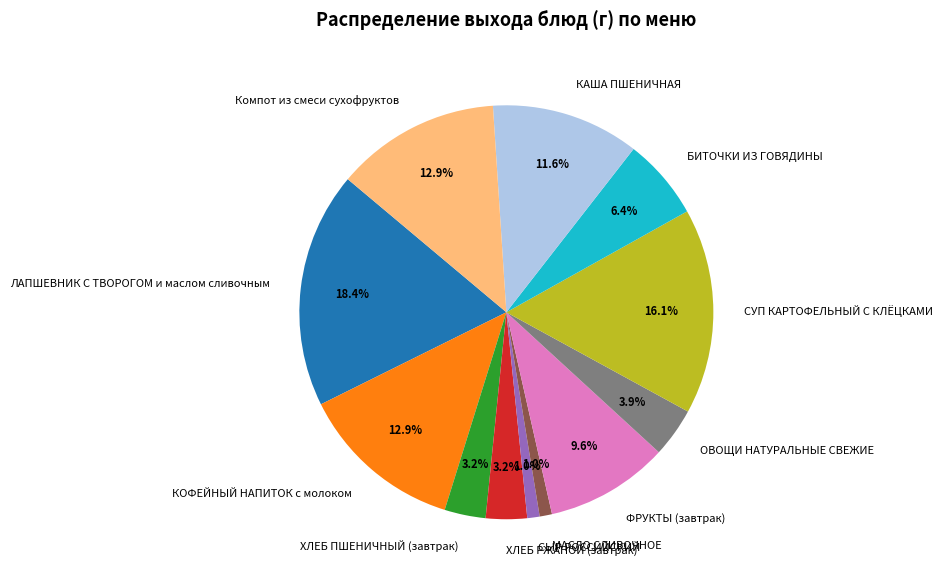

What is the ratio of the value at ОВОЩИ НАТУРАЛЬНЫЕ СВЕЖИЕ to the value at ХЛЕБ РЖАНОЙ (завтрак)?

1.2